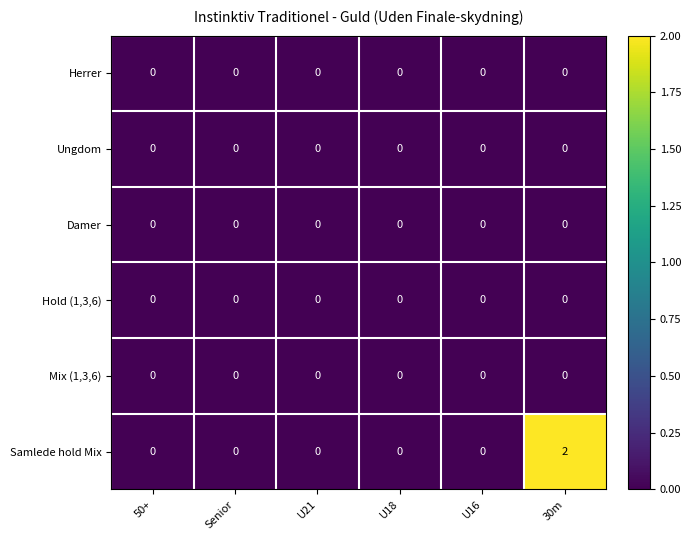

The value of Samlede hold Mix at U16 is 0. True or false?

True